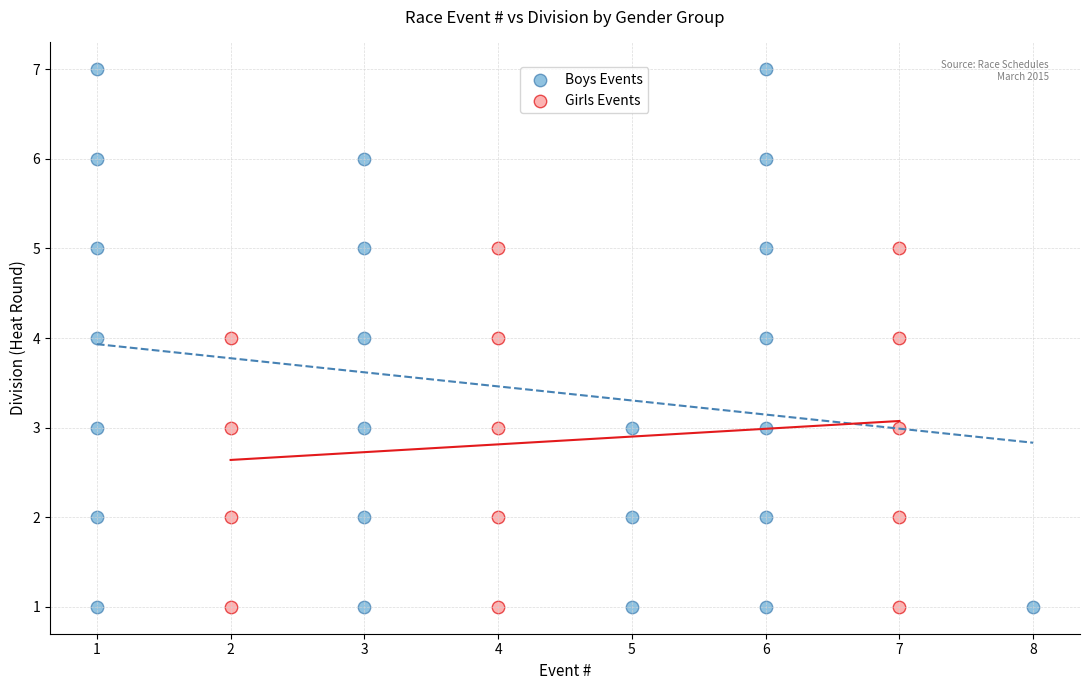

Which series has the widest spread of Y values?

Boys Events